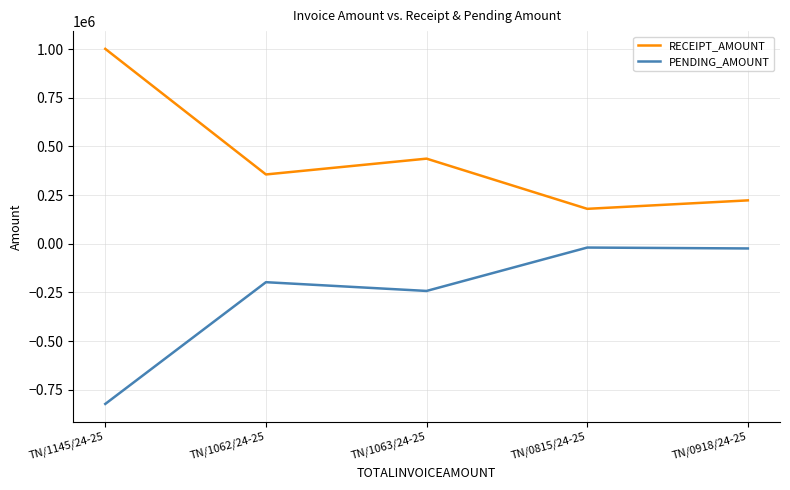

At which label does RECEIPT_AMOUNT first exceed 356266?

TN/1145/24-25